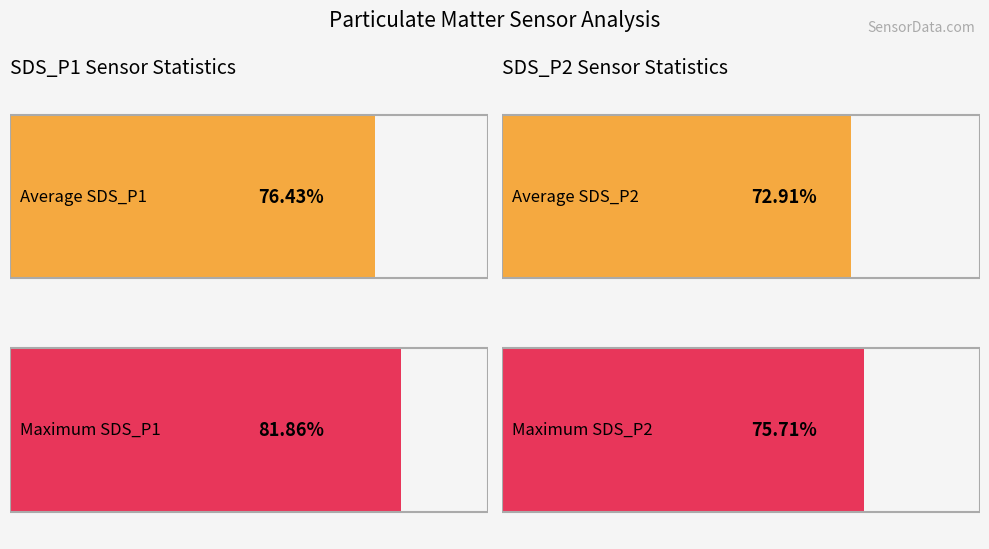

What are all the series names shown in the legend?

SDS_P1, SDS_P2